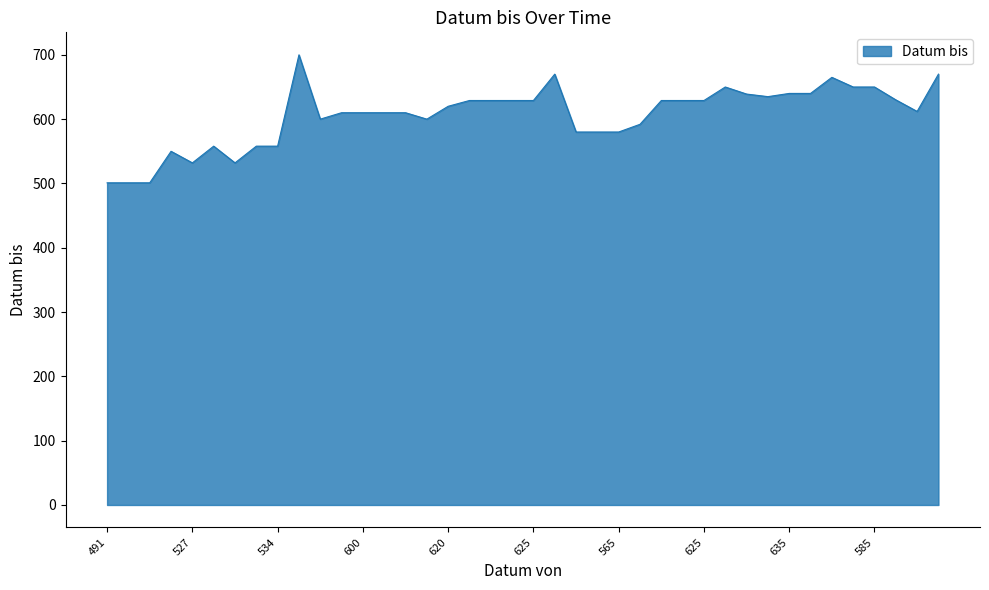

What is the difference between the maximum and minimum values?

199